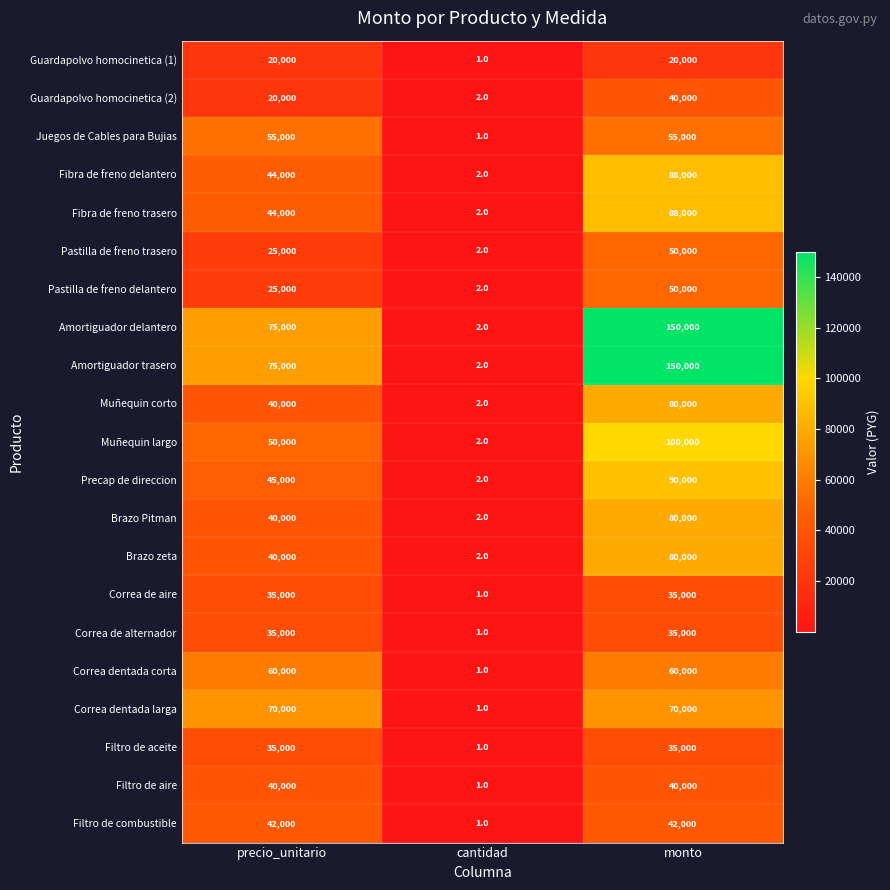

The value of Brazo Pitman at monto is 47408. True or false?

False